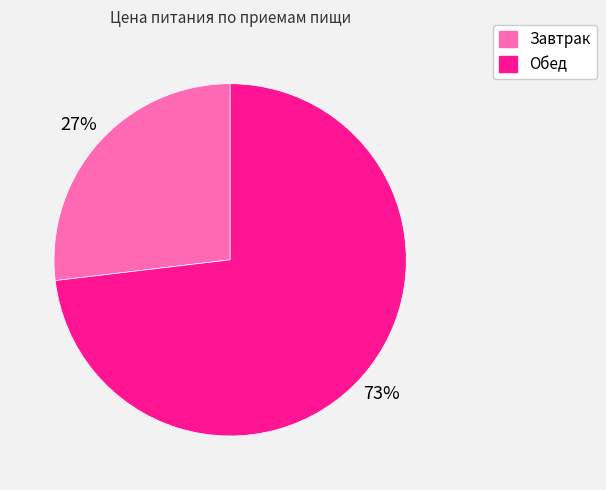

How many segments does this pie chart have?

2